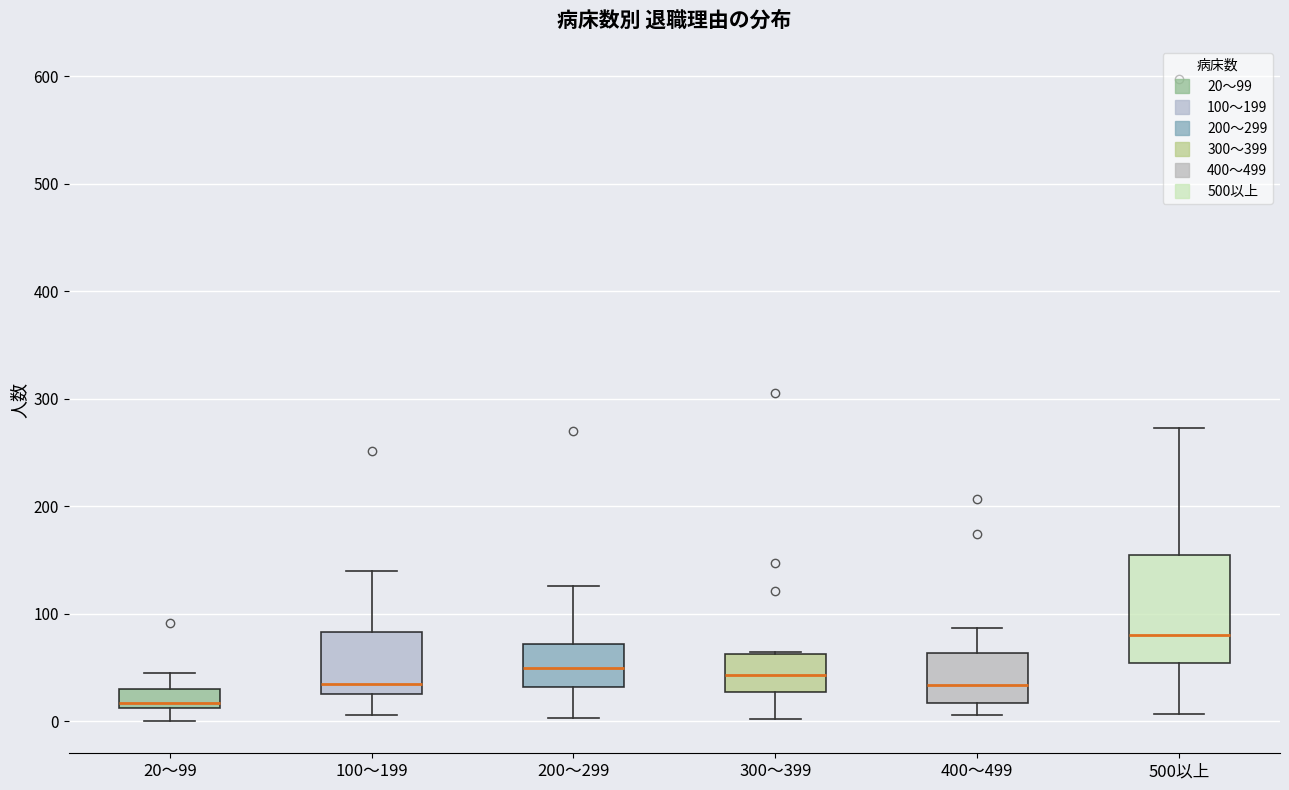

Reading left to right, read every box against the y-axis: the position of its median line, the range the box covers, and the ends of its whiskers. The values are not printed on the chart, so give them approximately, as read against the axis.

20～99: median 20, box 10 to 30, whiskers 0 to 50
100～199: median 40, box 30 to 80, whiskers 10 to 140
200～299: median 50, box 30 to 70, whiskers 0 to 130
300～399: median 40, box 30 to 60, whiskers 0 to 60
400～499: median 30, box 20 to 60, whiskers 10 to 90
500以上: median 80, box 50 to 160, whiskers 10 to 270